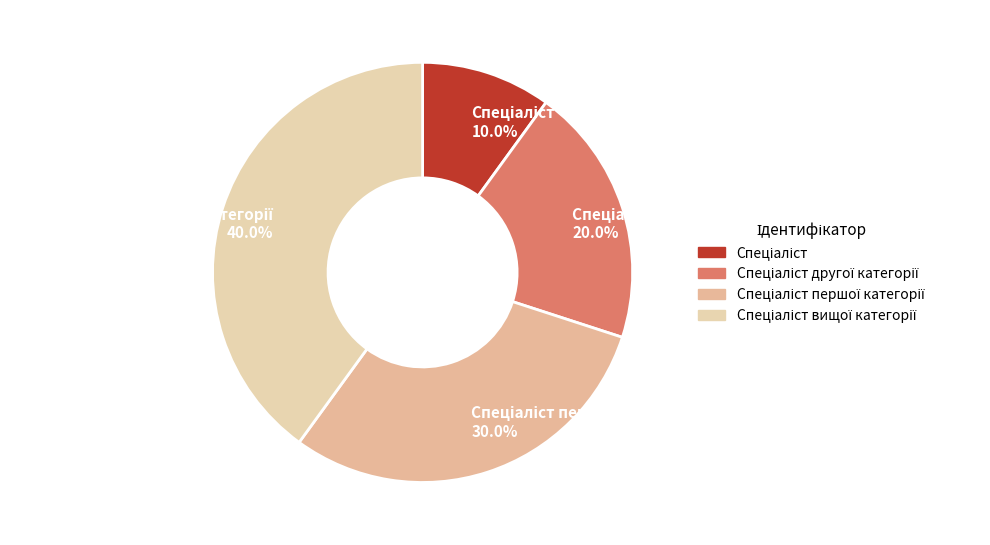

To the nearest percent, what is the average slice percentage?

25%